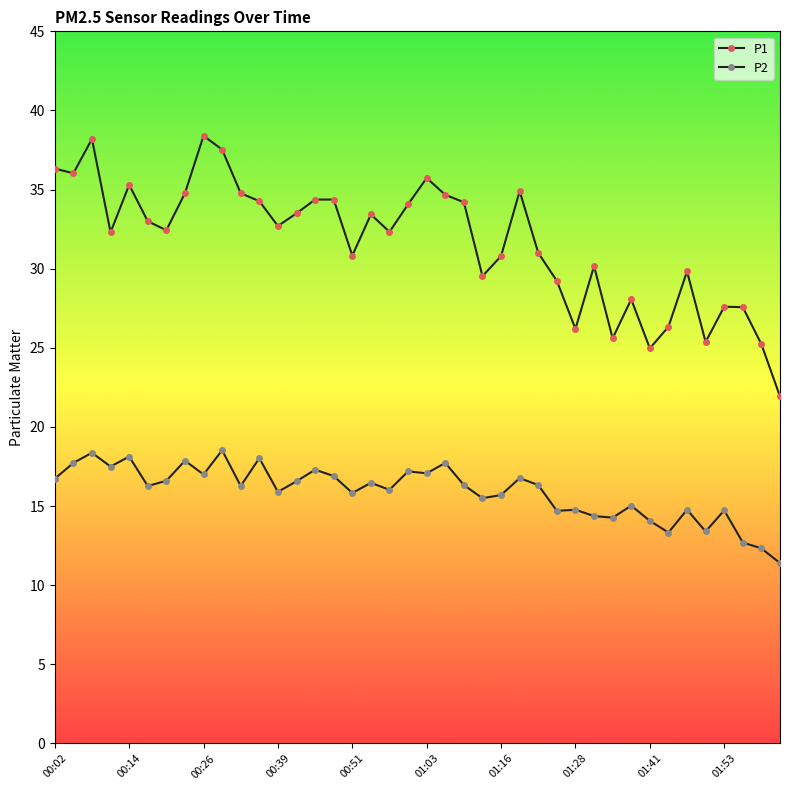

What is the average value of the P1 series?

31.7